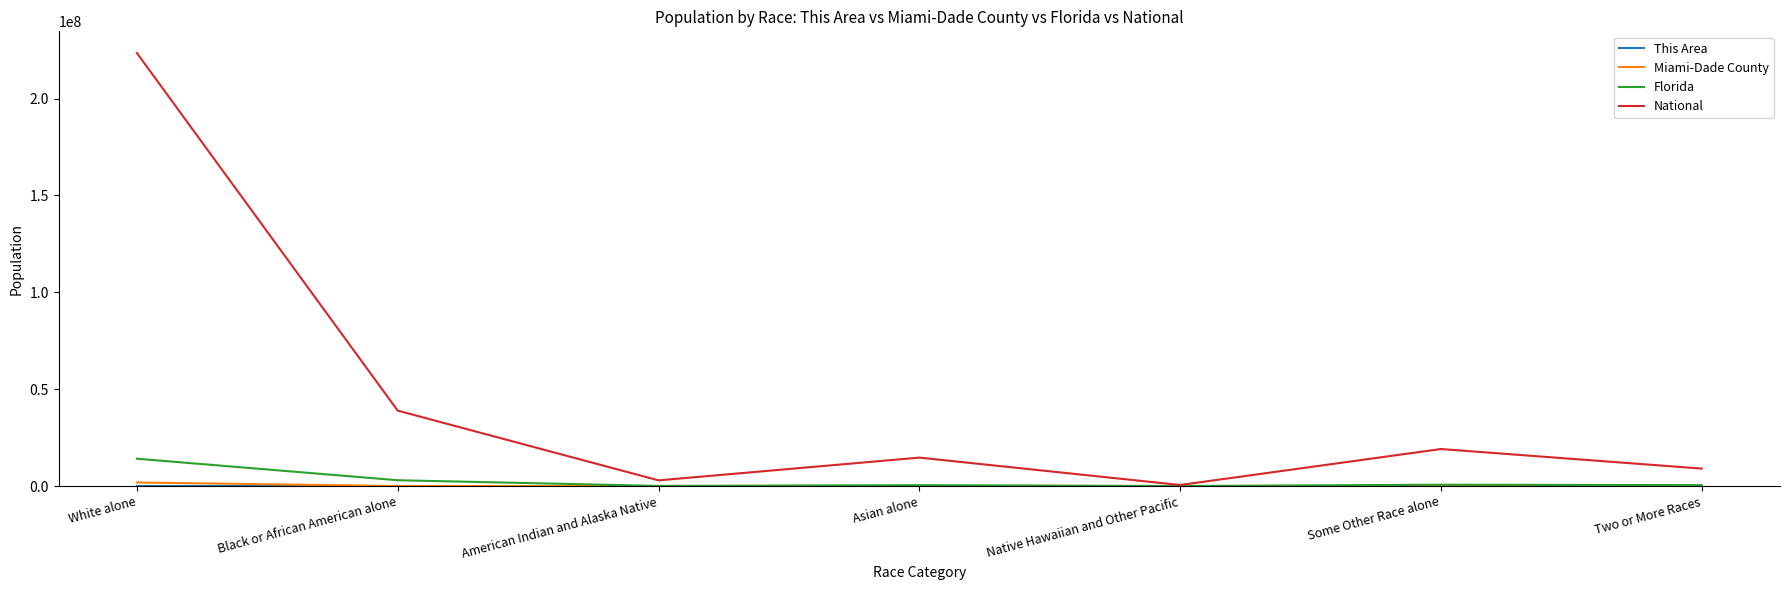

Is the value of Florida at Native Hawaiian and Other Pacific greater than the value of National at Some Other Race alone?

No